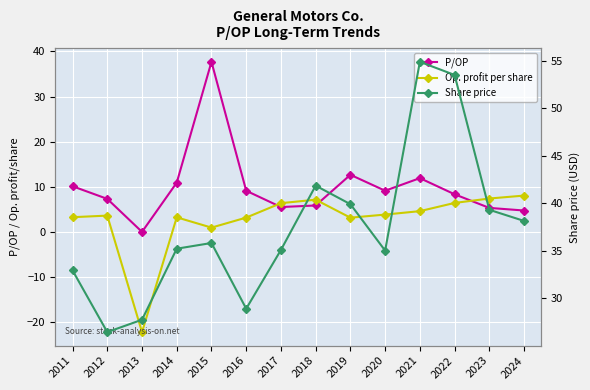

What are all the series names shown in the legend?

P/OP, Op. profit per share, Share price